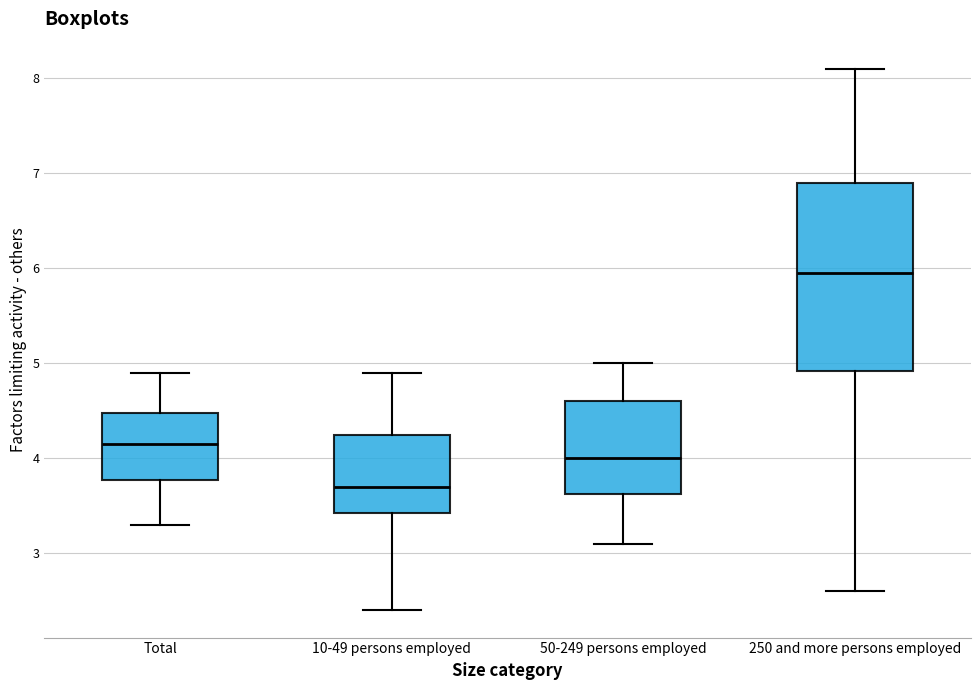

Comparing the boxes themselves (not the whiskers), which one is the tallest?

250 and more persons employed